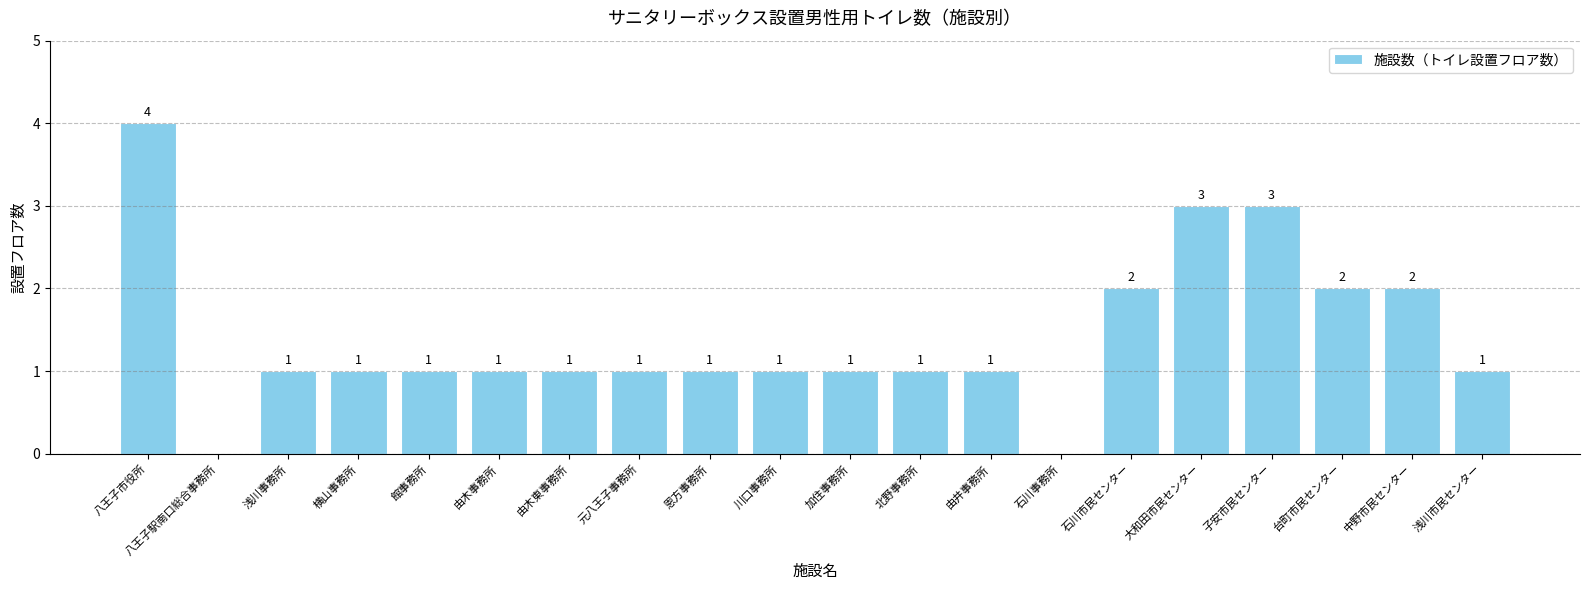

Which category has the highest value across all series?

八王子市役所